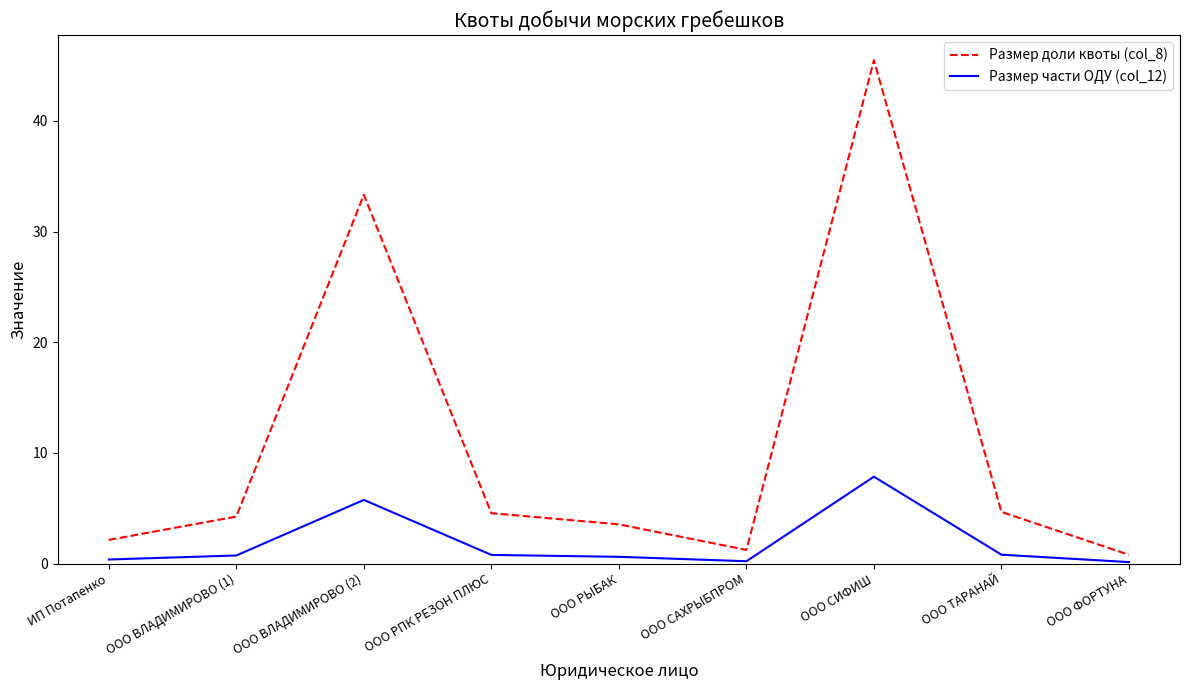

Where does the Размер доли квоты (col_8) series first go above 4?

ООО ВЛАДИМИРОВО (1)